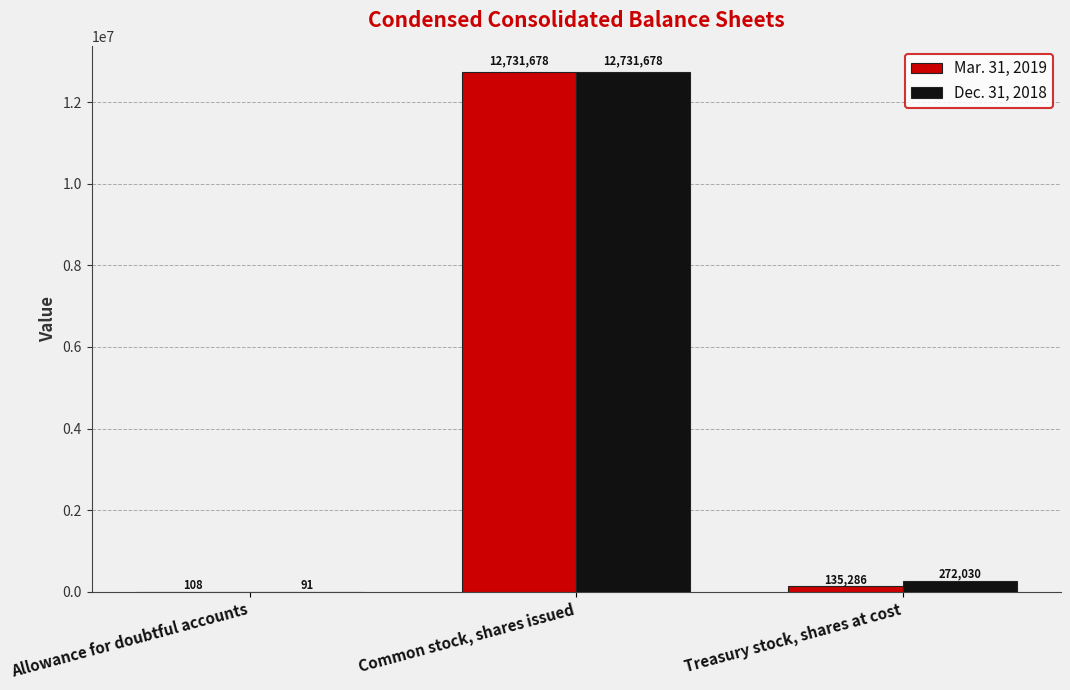

The Dec. 31, 2018 series shows 91 at Allowance for doubtful accounts. True or false?

True